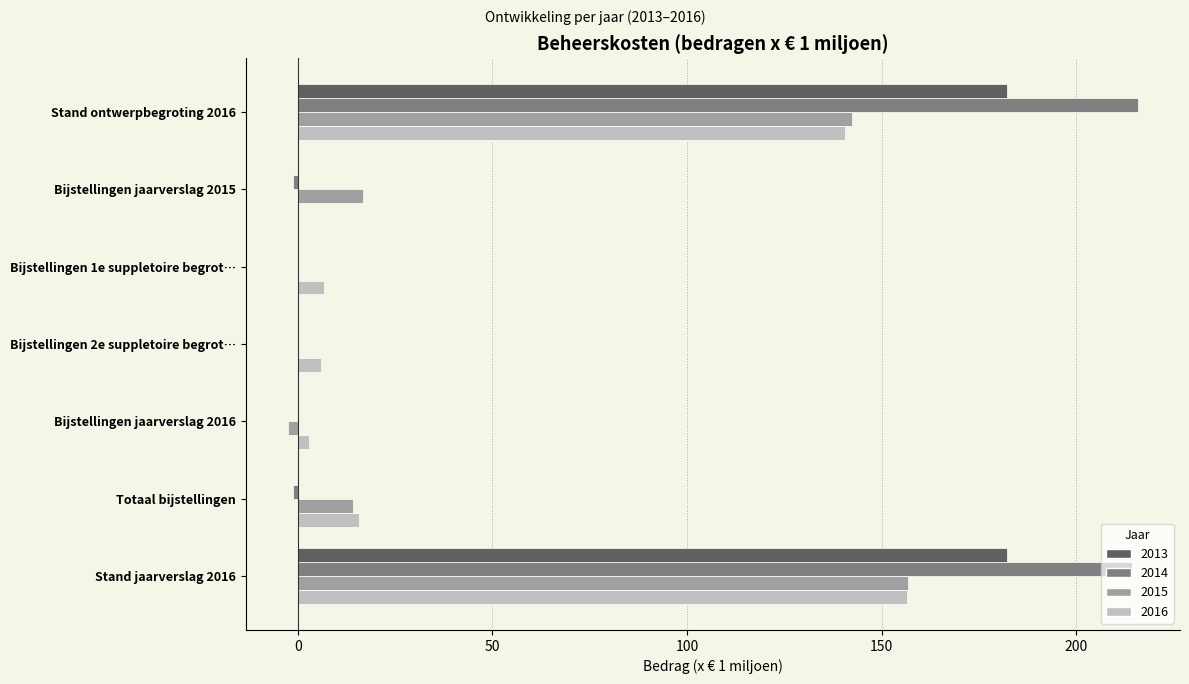

The value of 2013 at Totaal bijstellingen is 0.0. True or false?

True